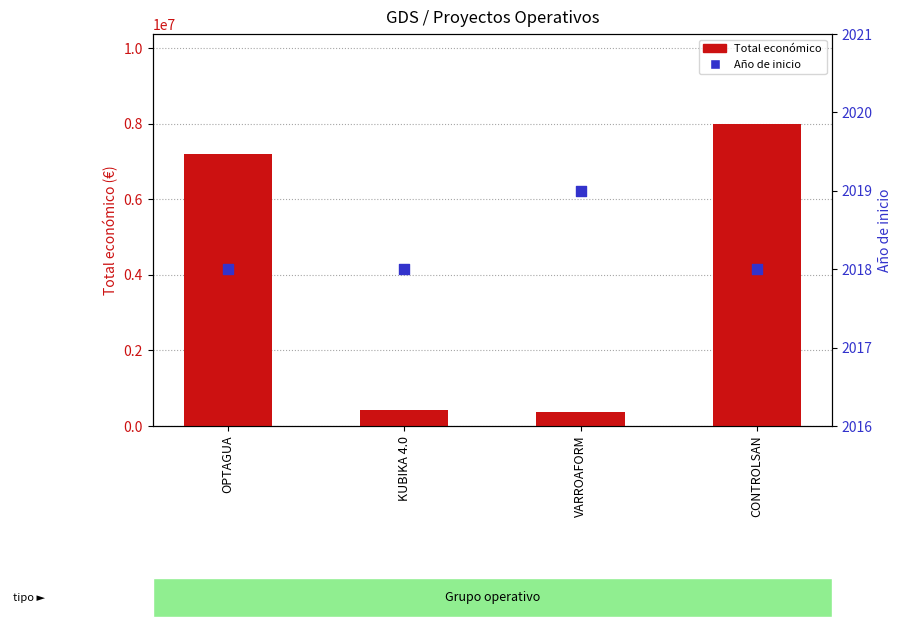

At which category is the sum across all series the highest?

CONTROLSAN